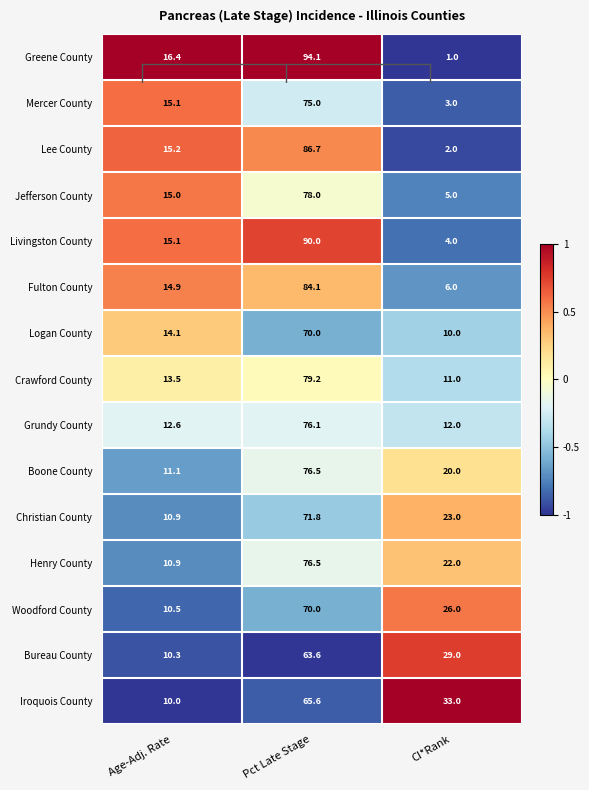

How many data points does each series have?

3